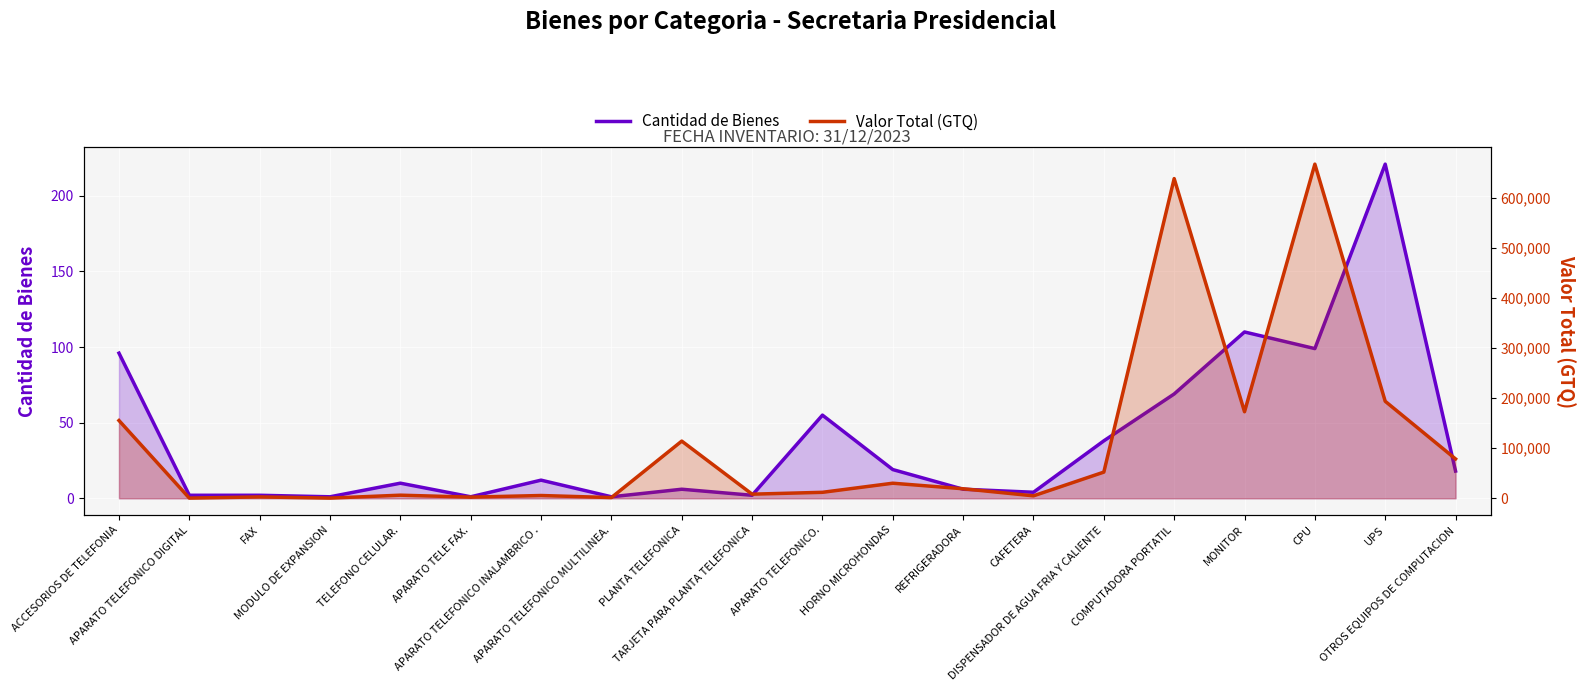

True or false: Valor Total (GTQ) has a value of 4914.7 at CAFETERA.

True